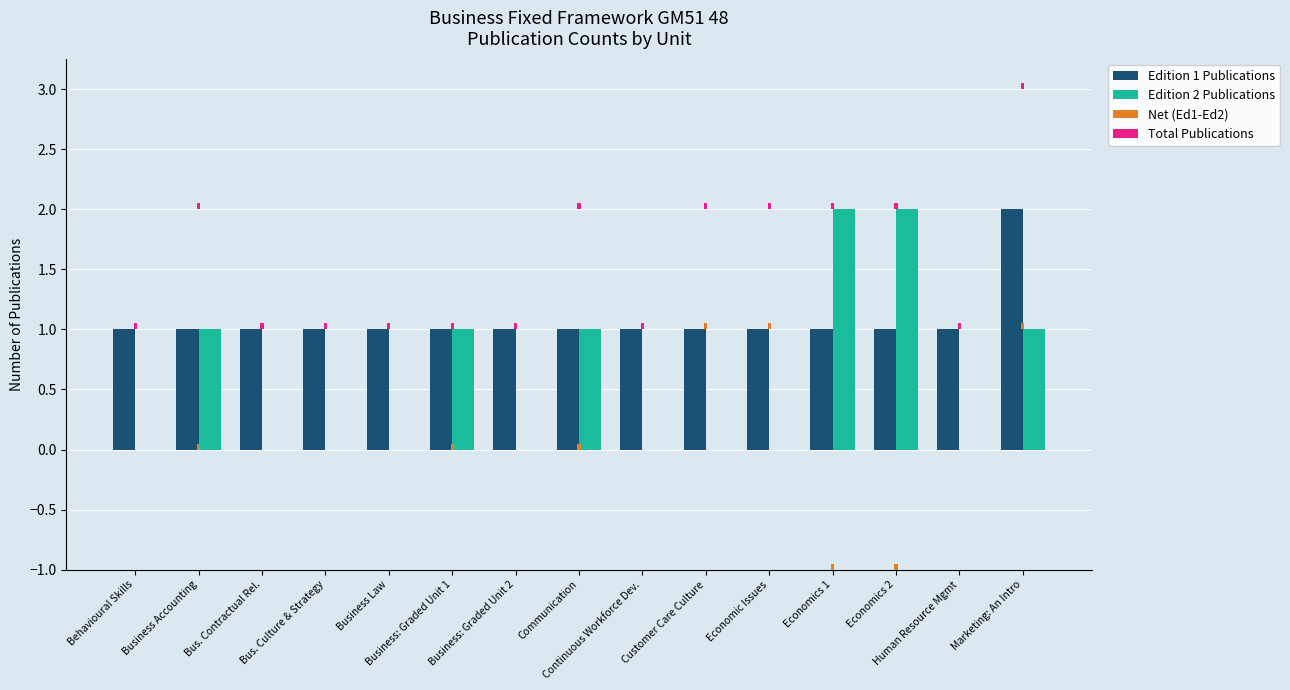

Is the value of Edition 1 Publications at Communication greater than the value of Total Publications at Continuous Workforce Dev.?

Yes